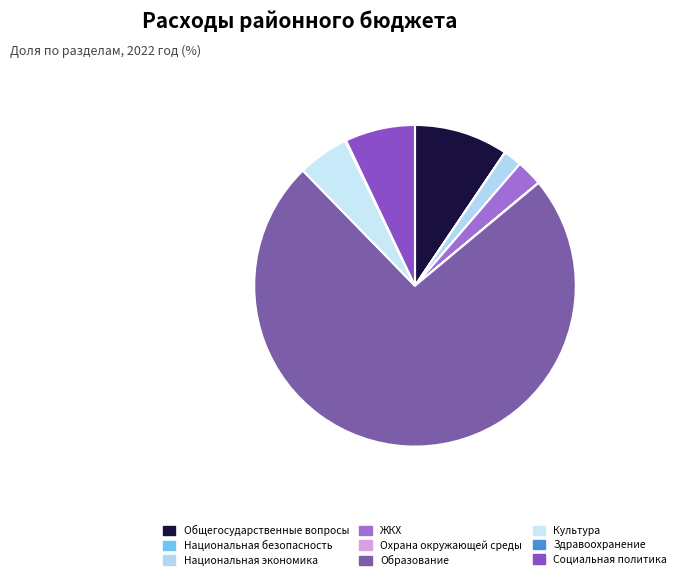

Is there any slice that represents more than half of the pie?

Yes